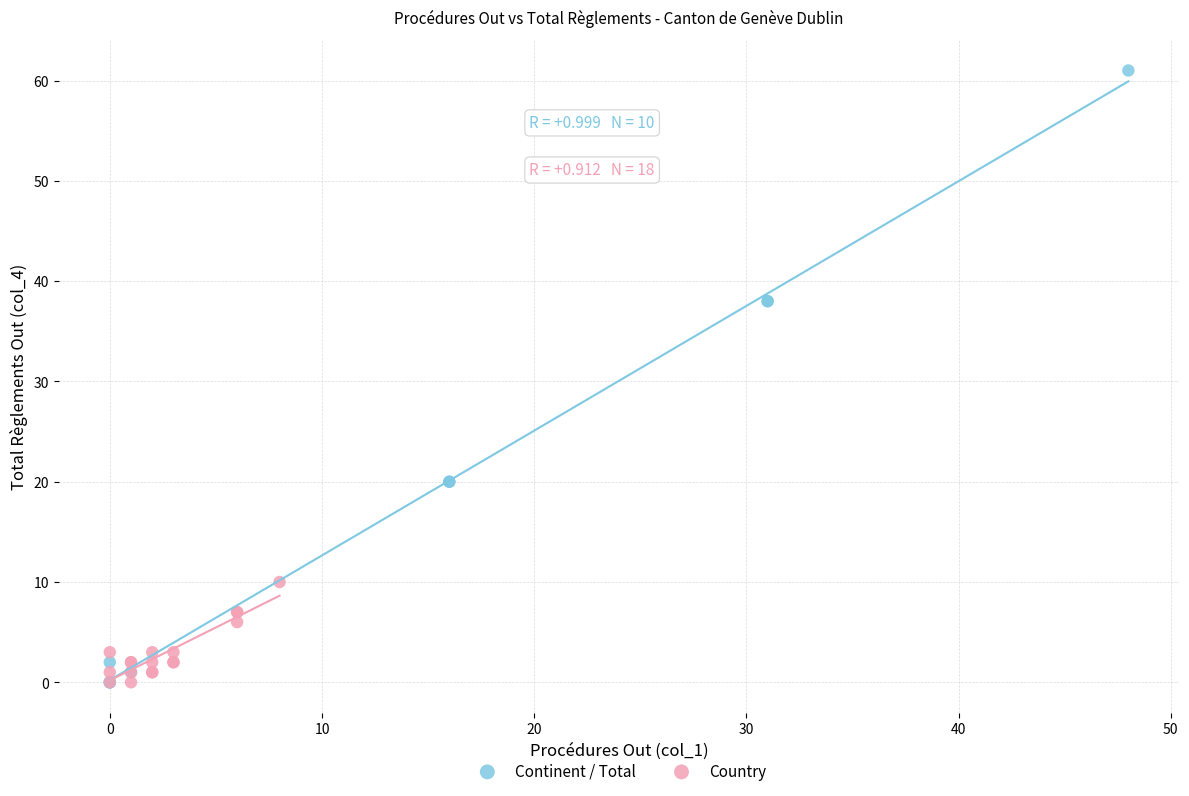

Which series reaches the maximum Y coordinate?

Continent / Total